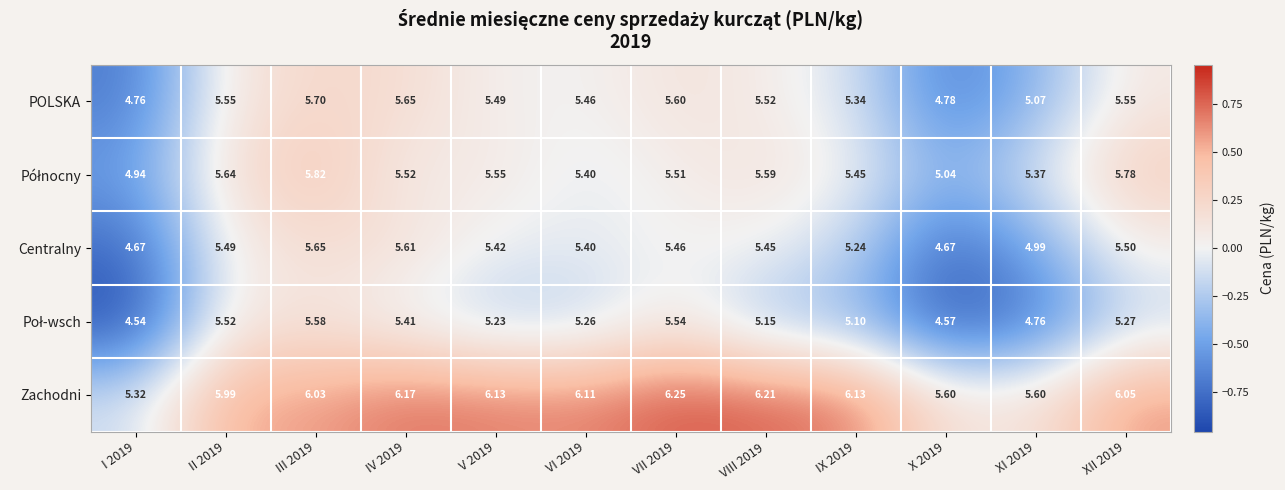

What is the total value across all series at VIII 2019?

27.9